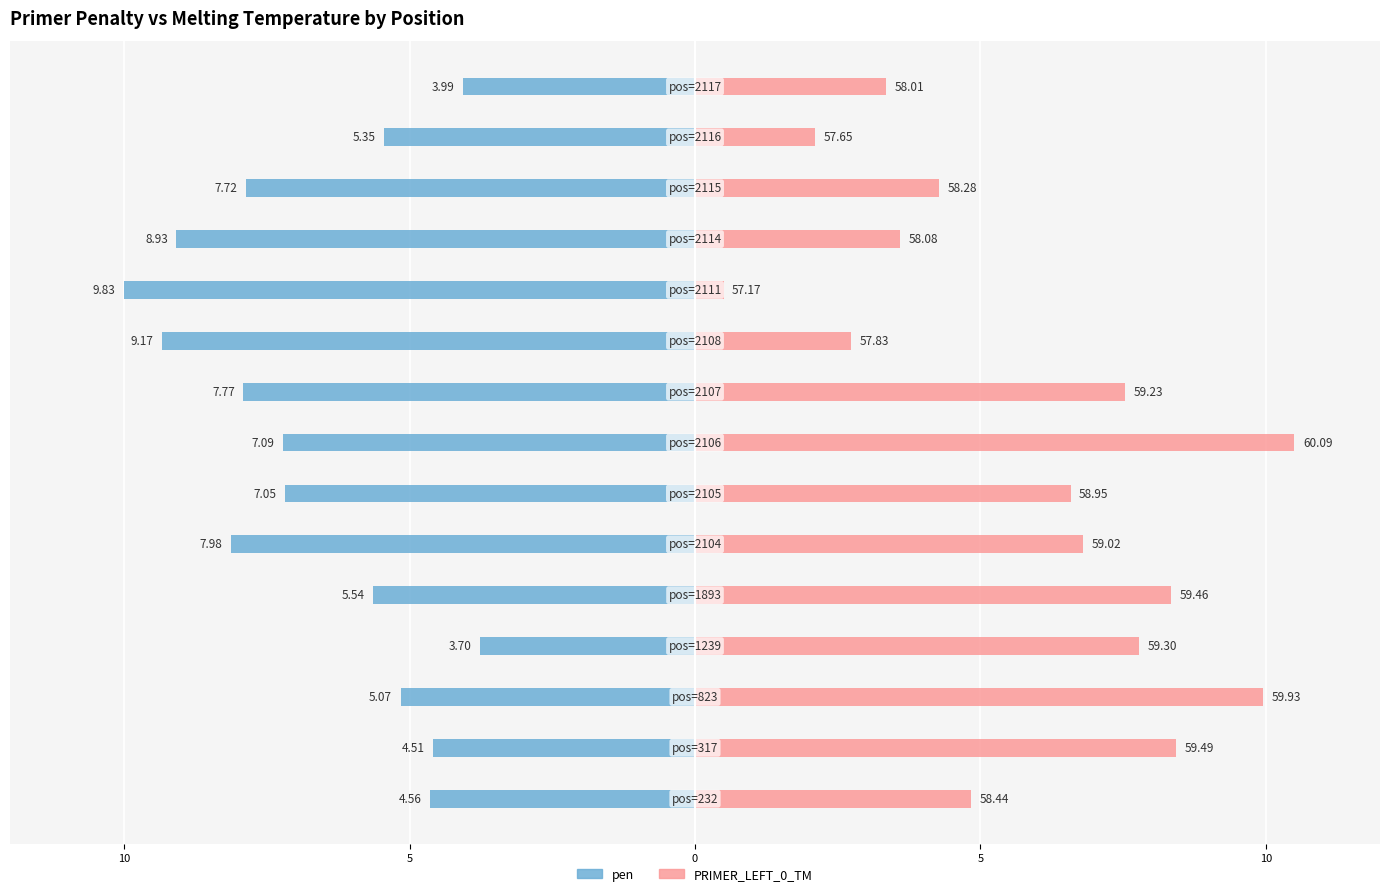

What are all the series names shown in the legend?

pen, PRIMER_LEFT_0_TM